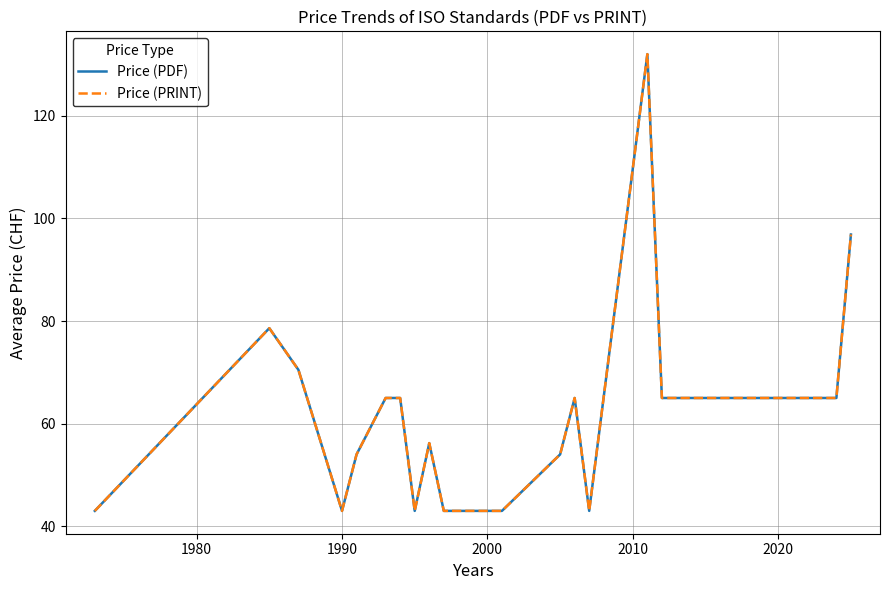

Does the chart have visible grid lines?

Yes